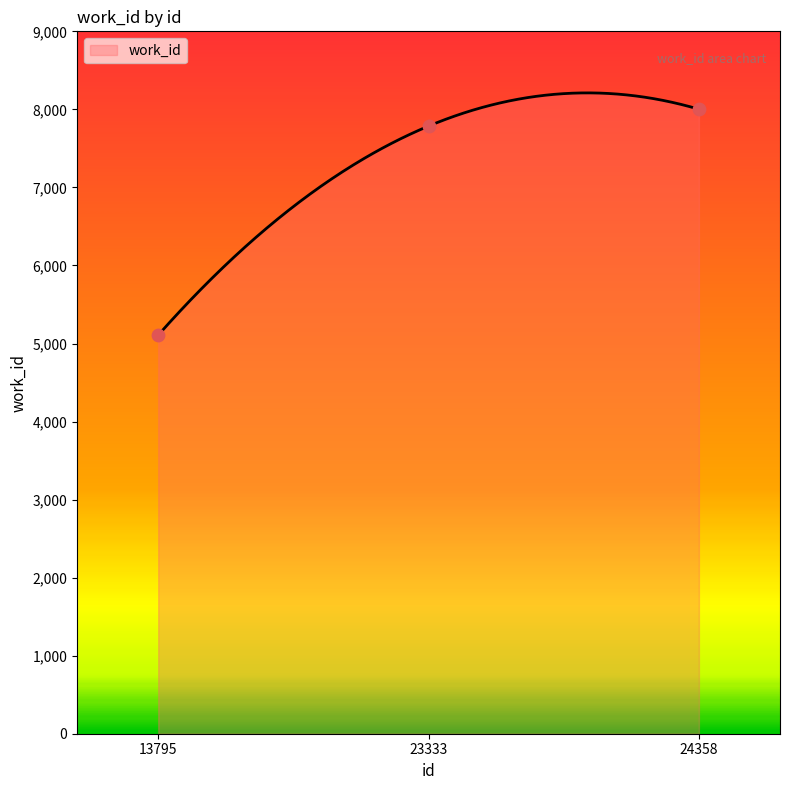

What is the ratio of the value at 23333 to the value at 13795?

1.5